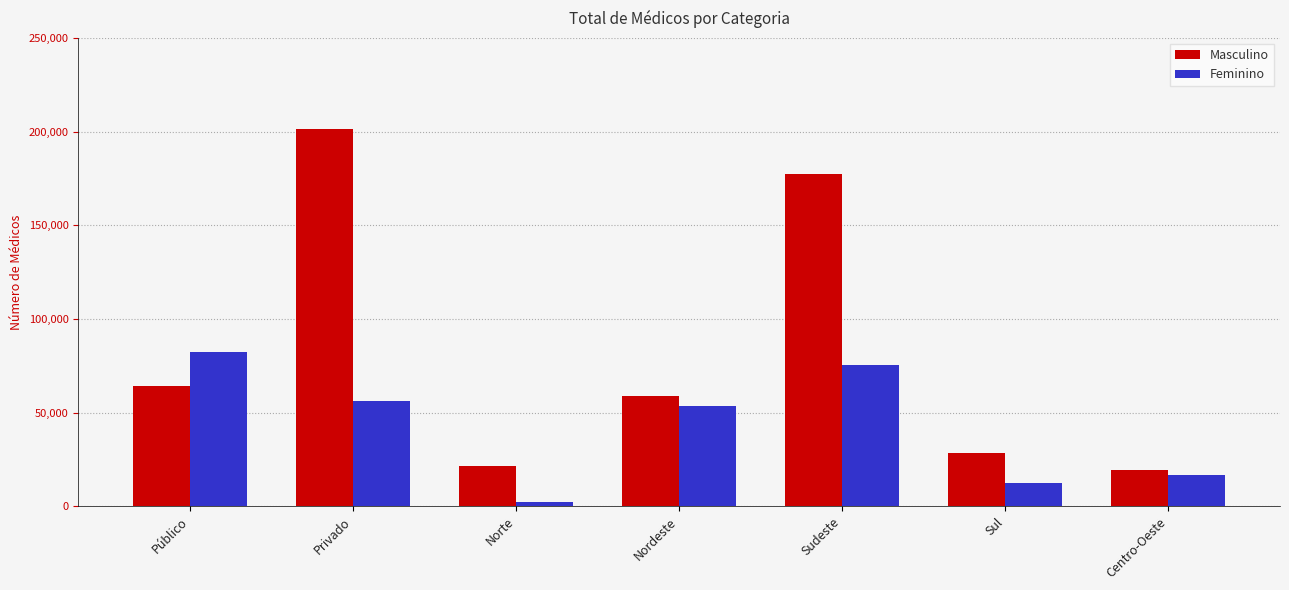

What is the average value of the Feminino series?

42687.4